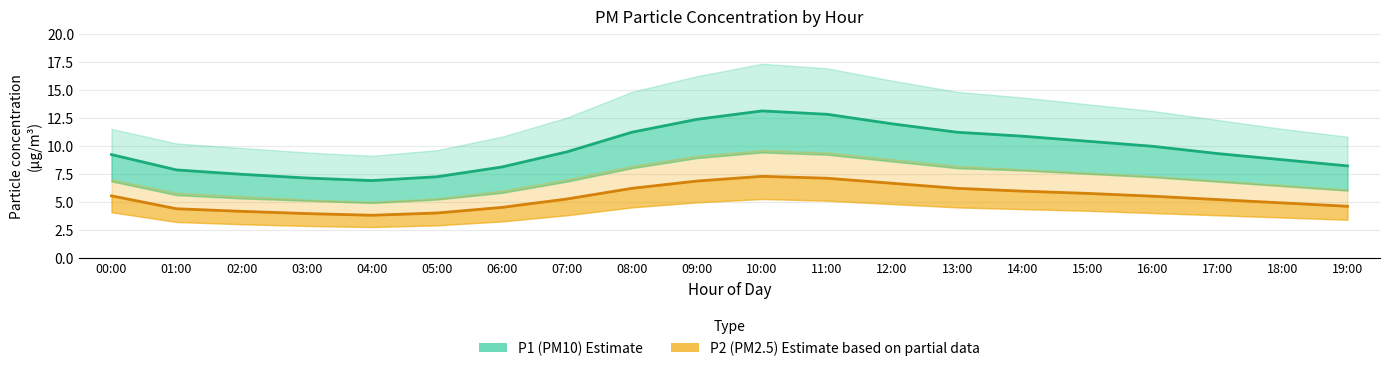

What is the label of the 3rd point from the right?

17:00